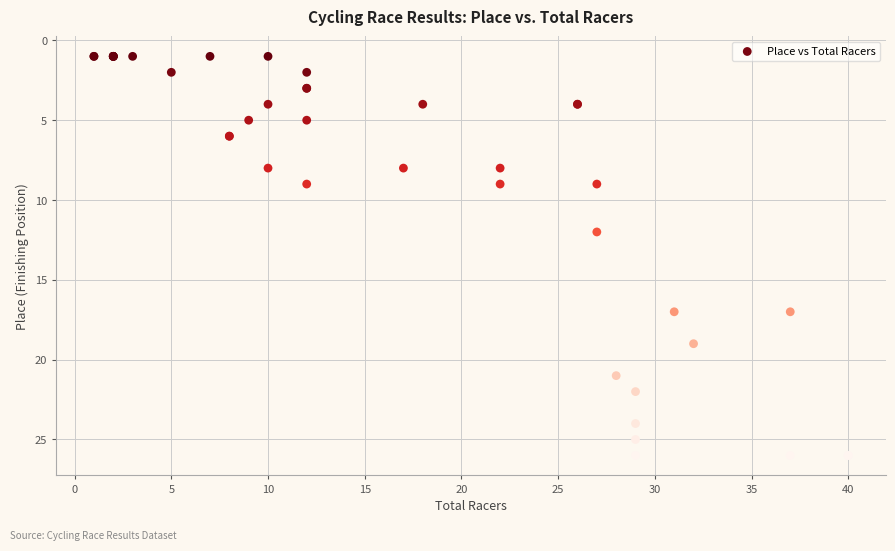

What Y value in the scatter plot is closest to 13?

12